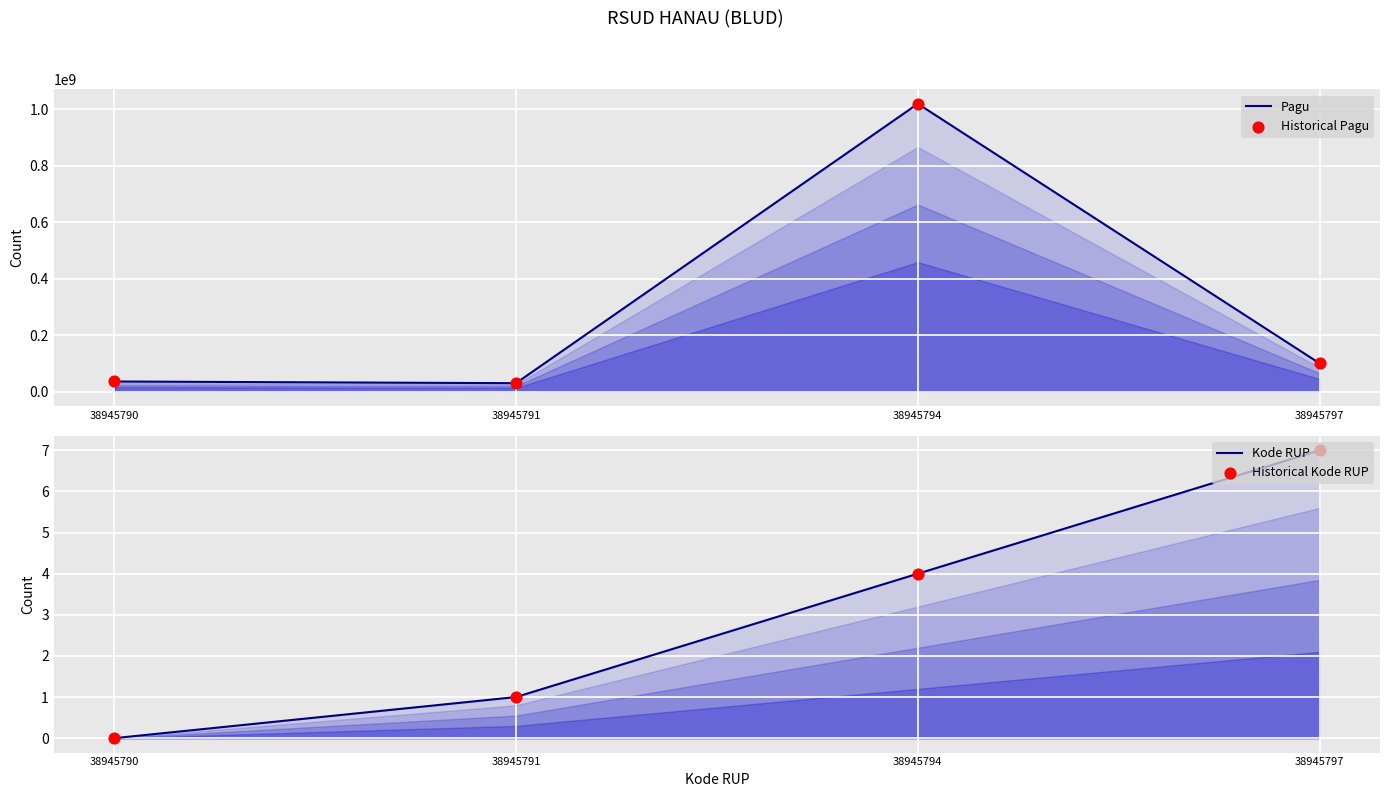

Which series reaches the maximum Y coordinate?

Pagu